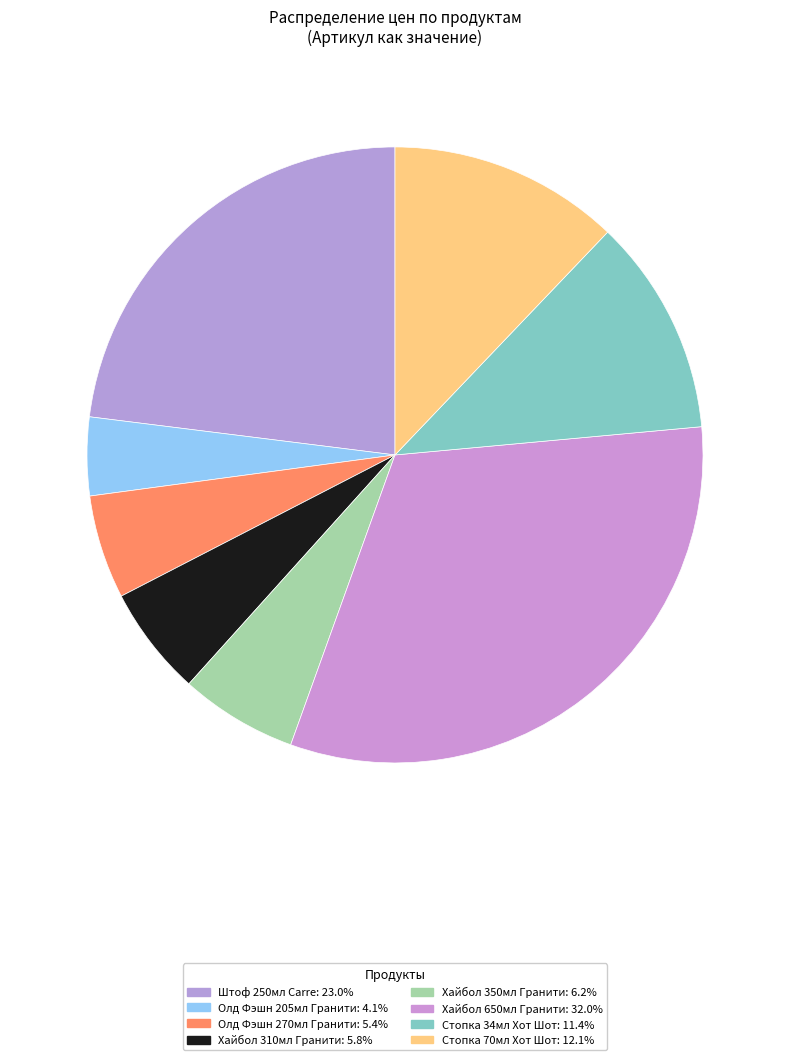

What is the change in value from Хайбол 310мл Гранити to Хайбол 350мл Гранити?

+4